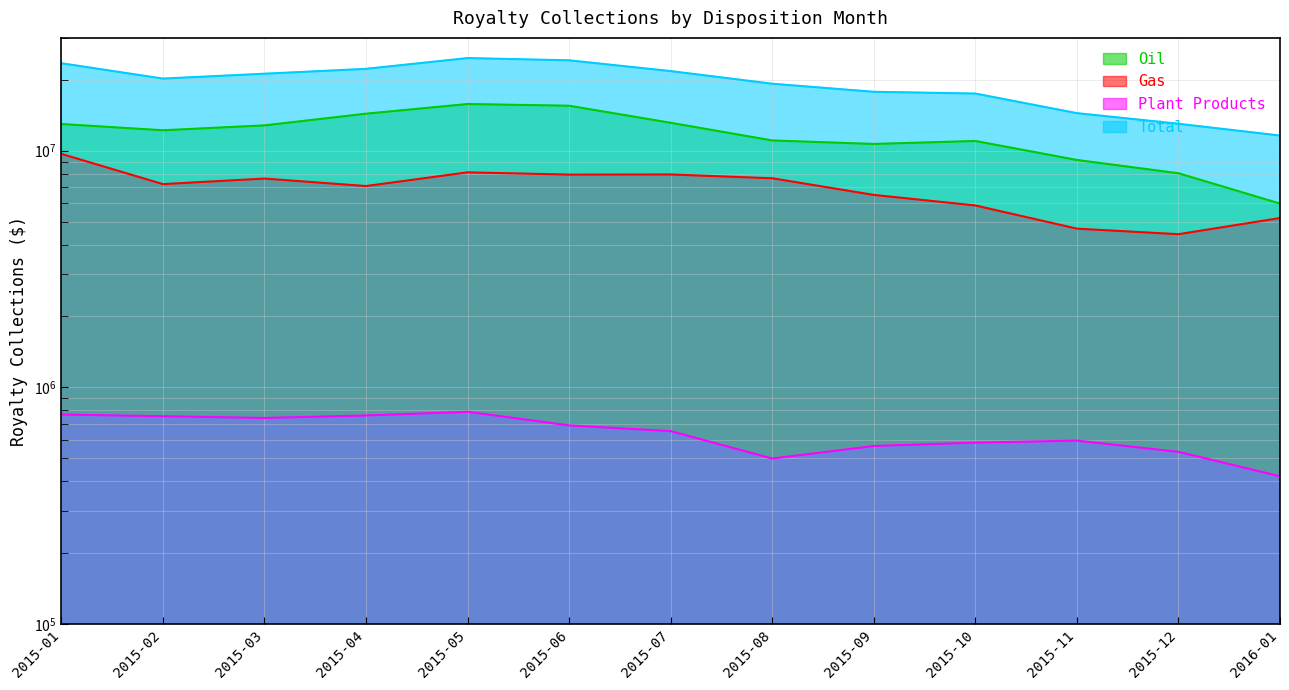

Which label corresponds to the smallest value in the chart?

2016-01